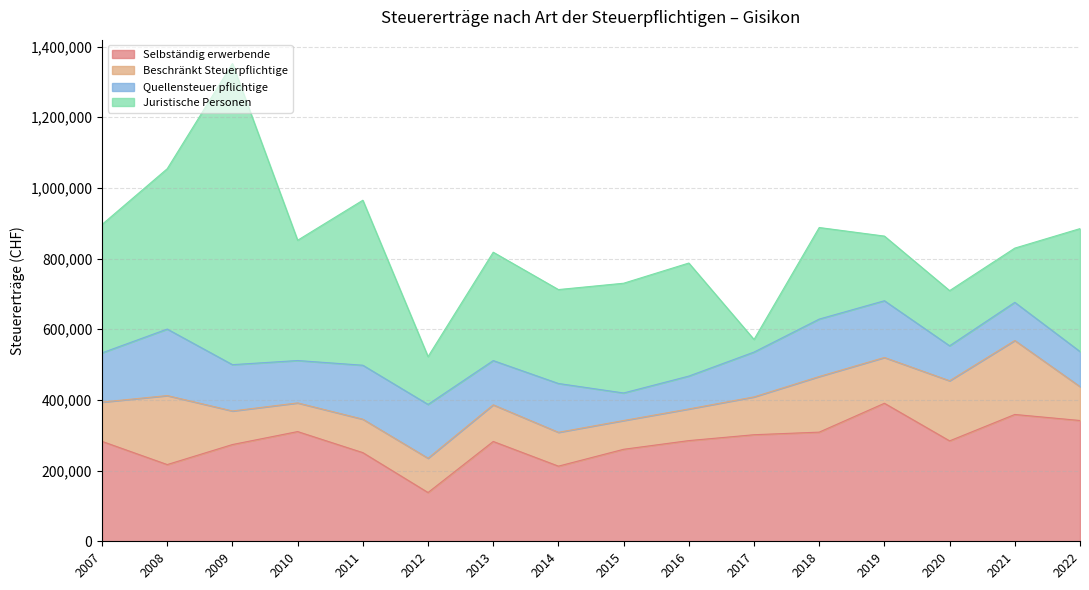

True or false: Juristische Personen and Quellensteuer pflichtige intersect in this chart.

True